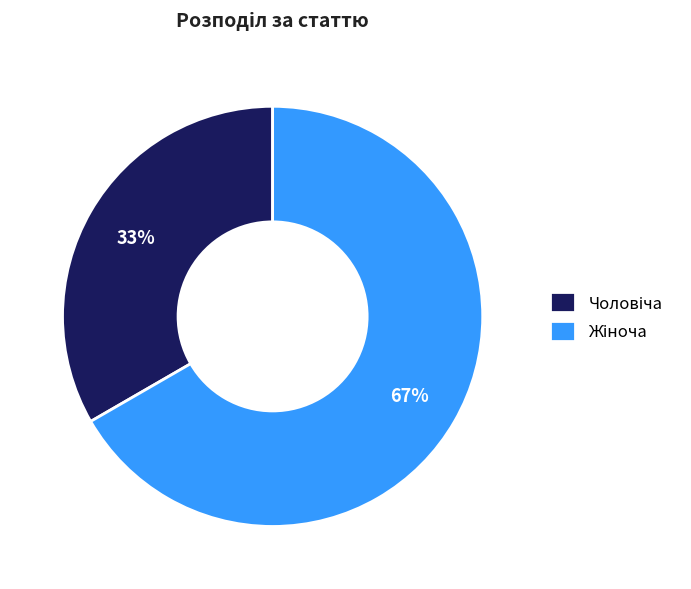

Count the number of slices in the pie.

2